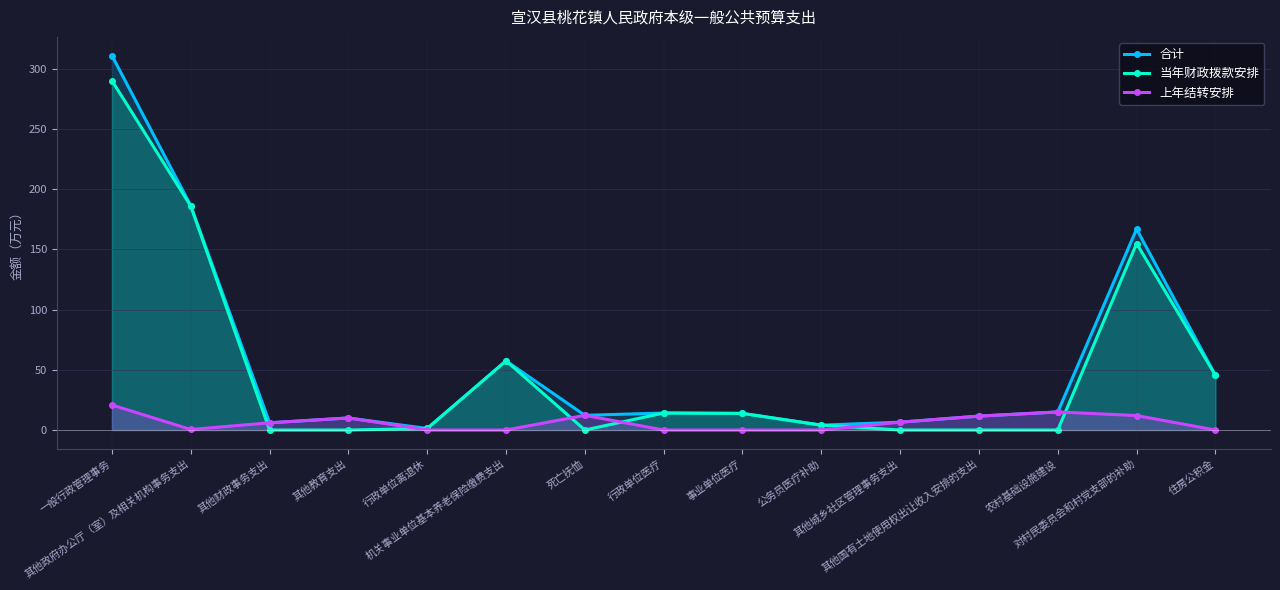

In 当年财政拨款安排, how many points are lower than both neighbors (excluding endpoints)?

1